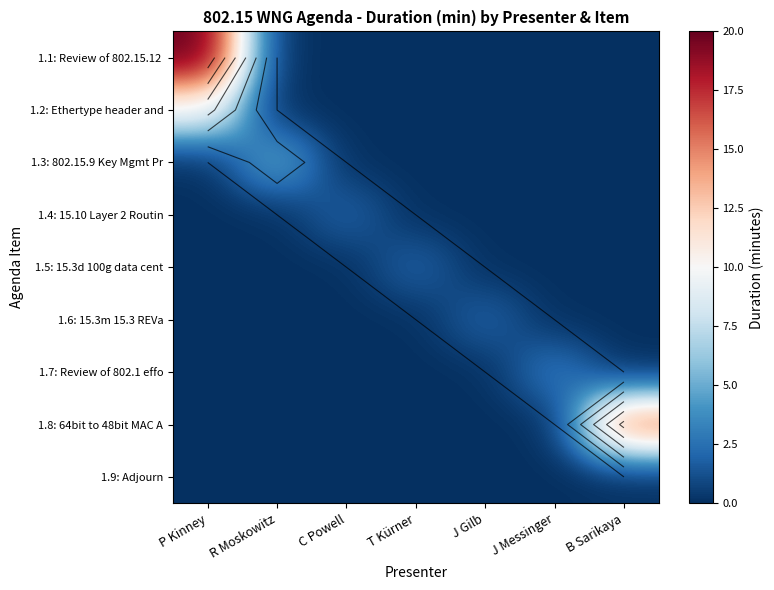

What is the maximum value for 1.6: 15.3m 15.3 REVa?

2